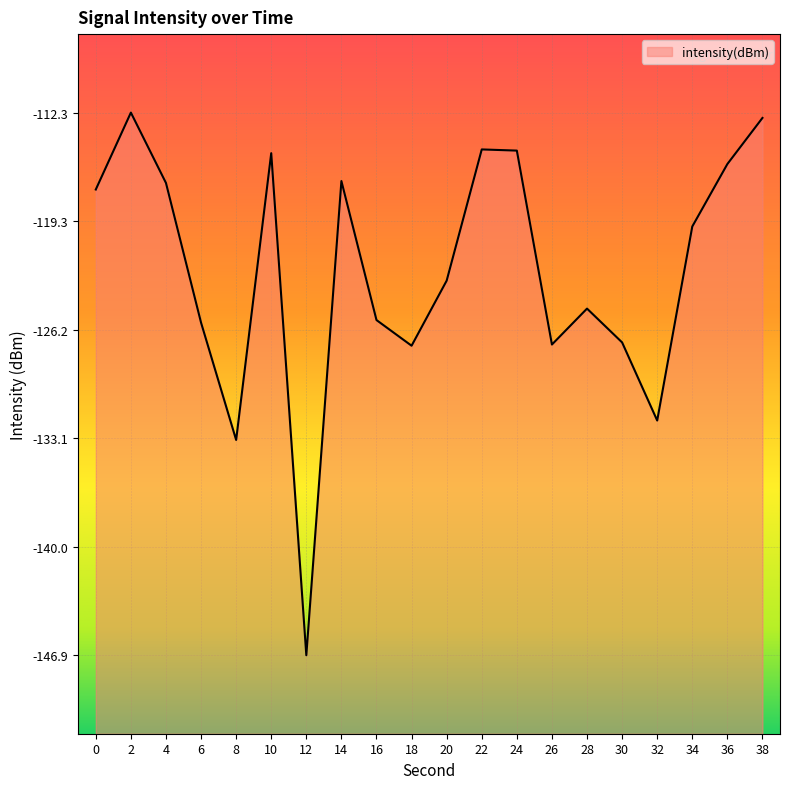

How many data points are above -119?

9